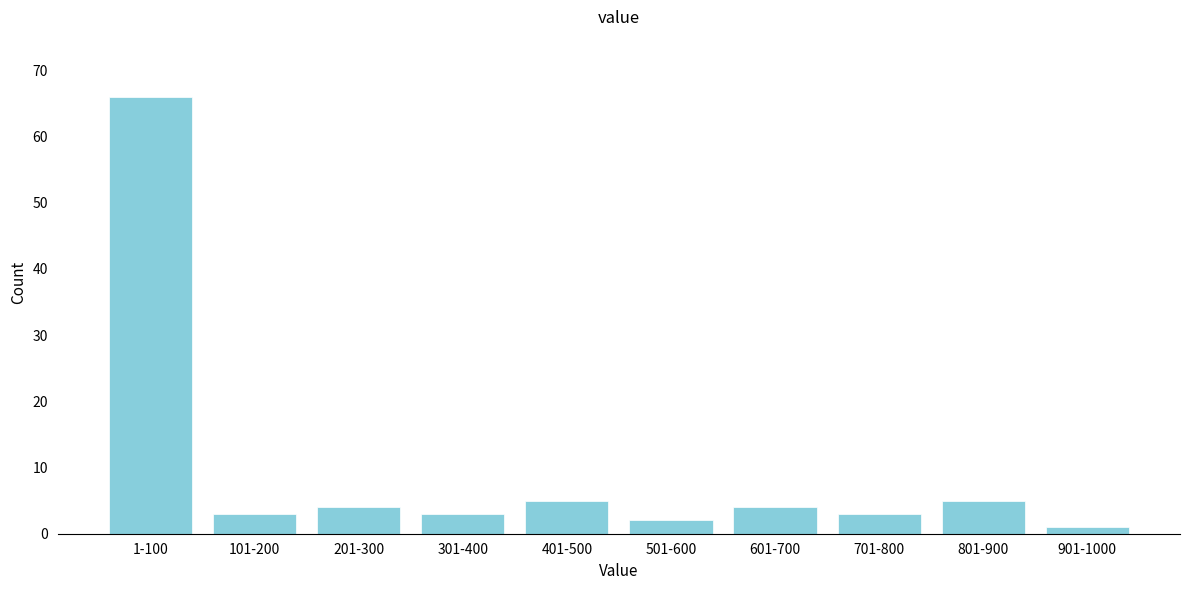

Reading left to right, transcribe all the data shown in this chart.

1-100=66	101-200=3	201-300=4	301-400=3	401-500=5	501-600=2	601-700=4	701-800=3	801-900=5	901-1000=1